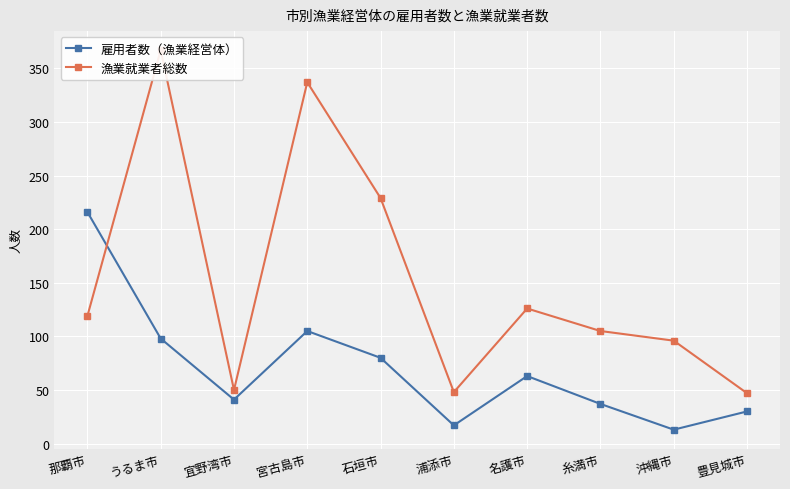

True or false: 雇用者数（漁業経営体） has more than 1 points higher than both neighbors.

True